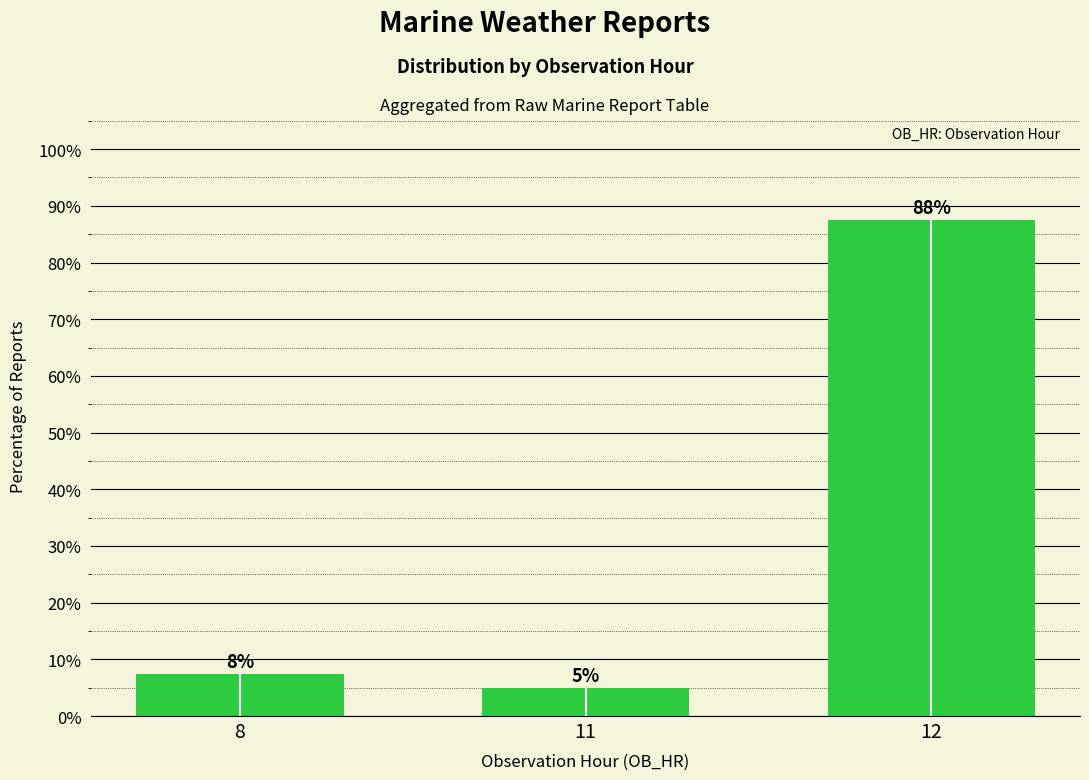

Are the bars horizontal?

No